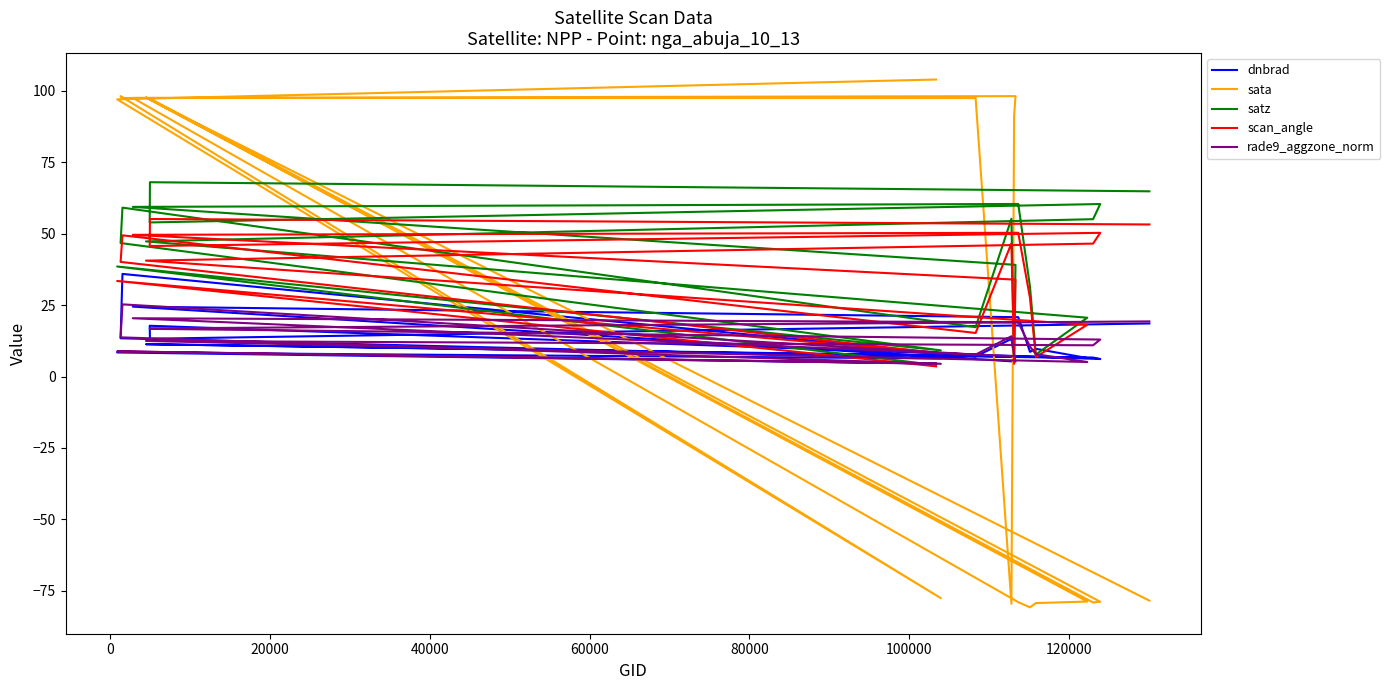

The sata series shows -122.3 at 100000. True or false?

False